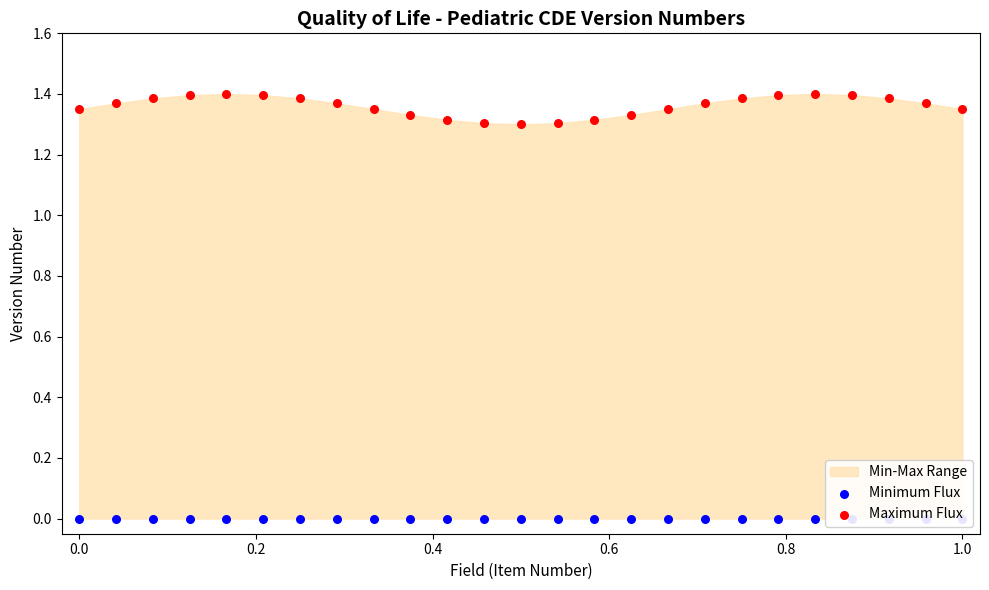

Which series has the largest total across all categories?

Maximum Flux